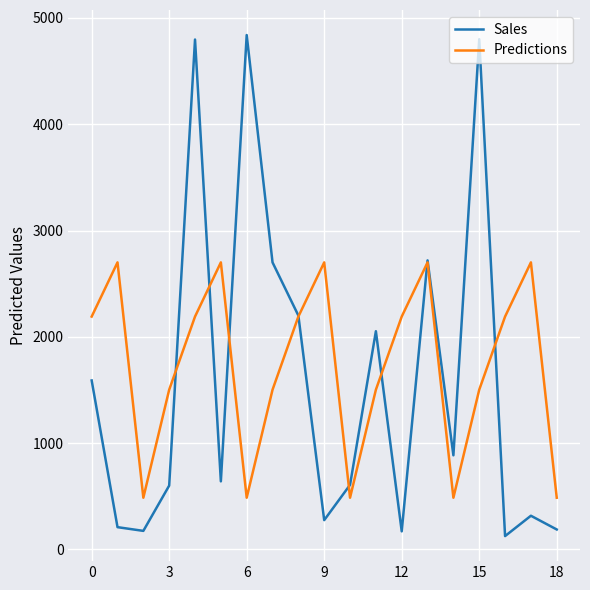

List the series in order of their peak value, lowest first.

Predictions, Sales